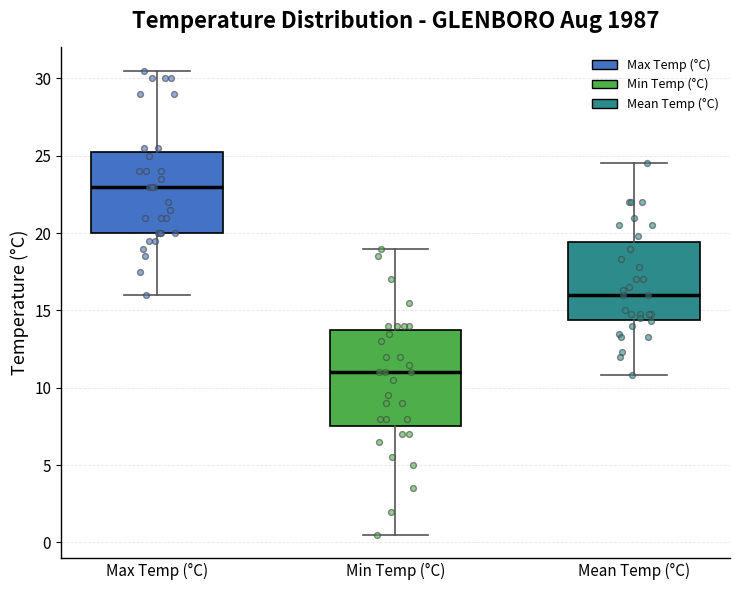

Where does the upper whisker of the box for Max Temp (°C) end on the y-axis? The values are not printed on the chart, so give them approximately, as read against the axis.

30.5